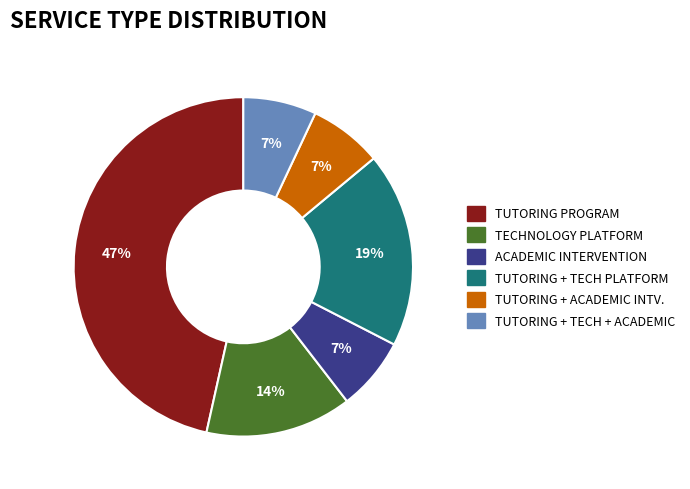

How many slices are in this pie chart?

6